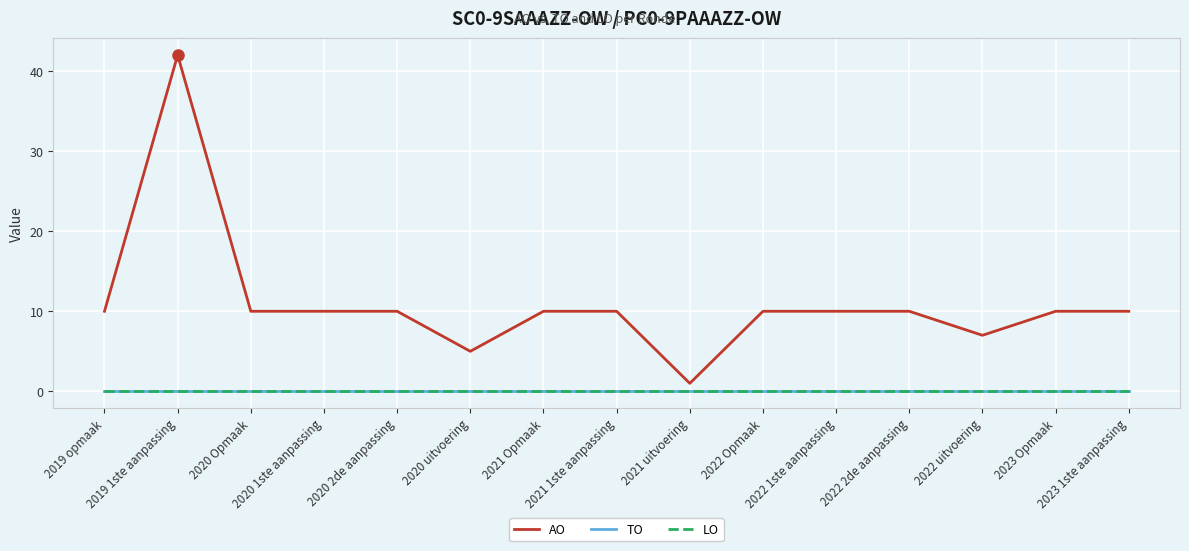

Is the value of LO at 2022 uitvoering greater than the value of TO at 2023 Opmaak?

No